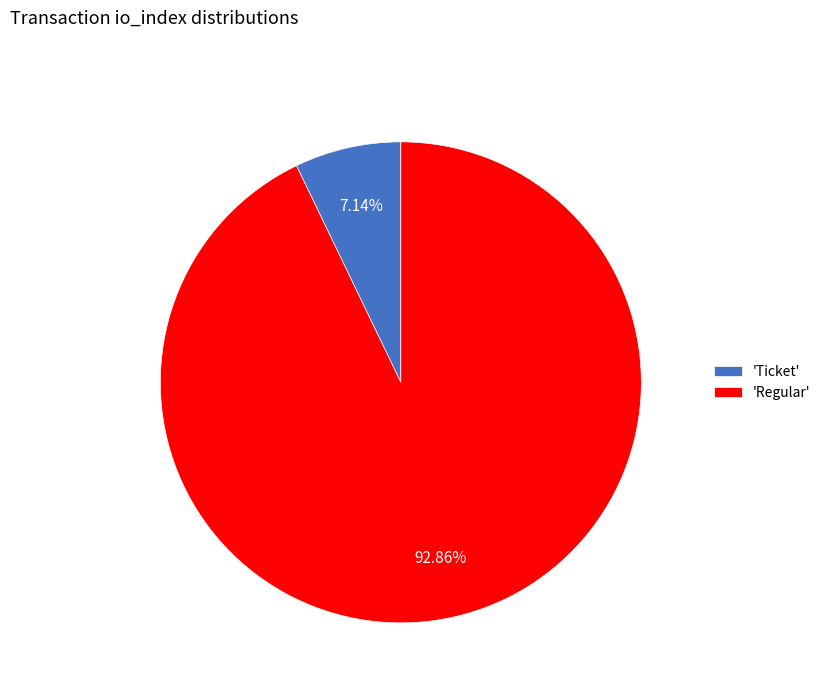

Rank the categories by value from lowest to highest.

'Ticket', 'Regular'